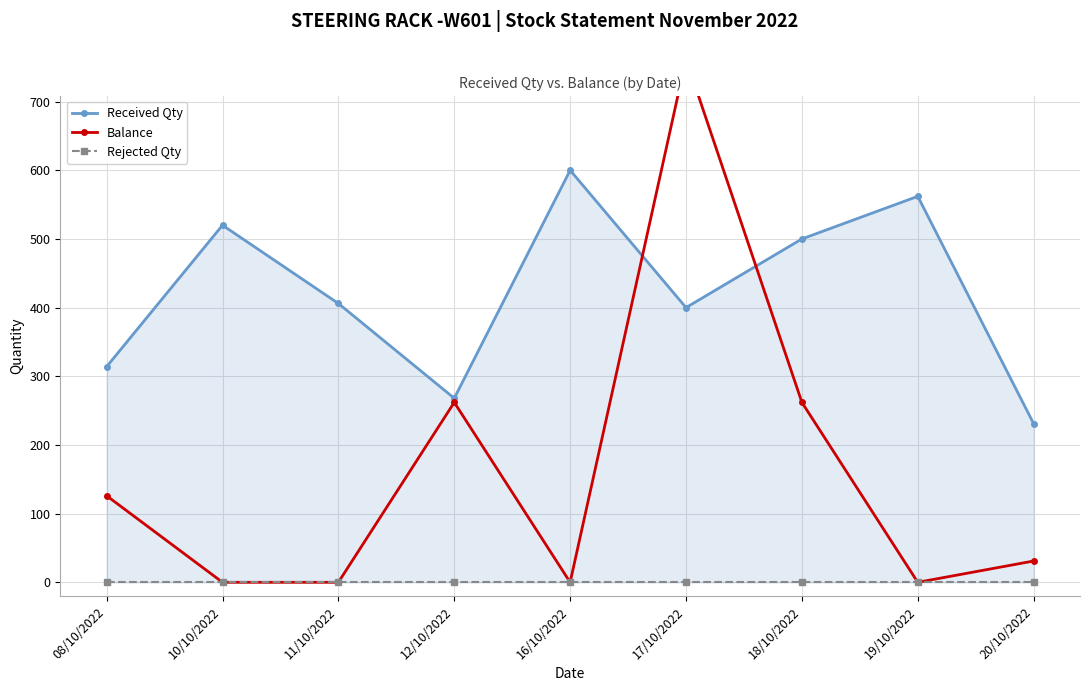

How many lines are shown in the chart?

3